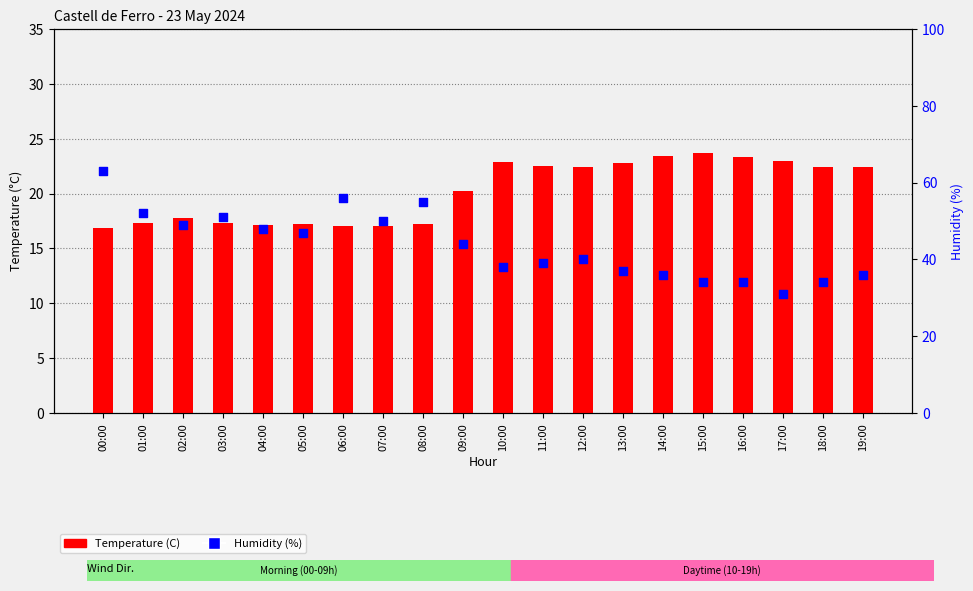

Which series has the largest total across all categories?

Humidity (%)